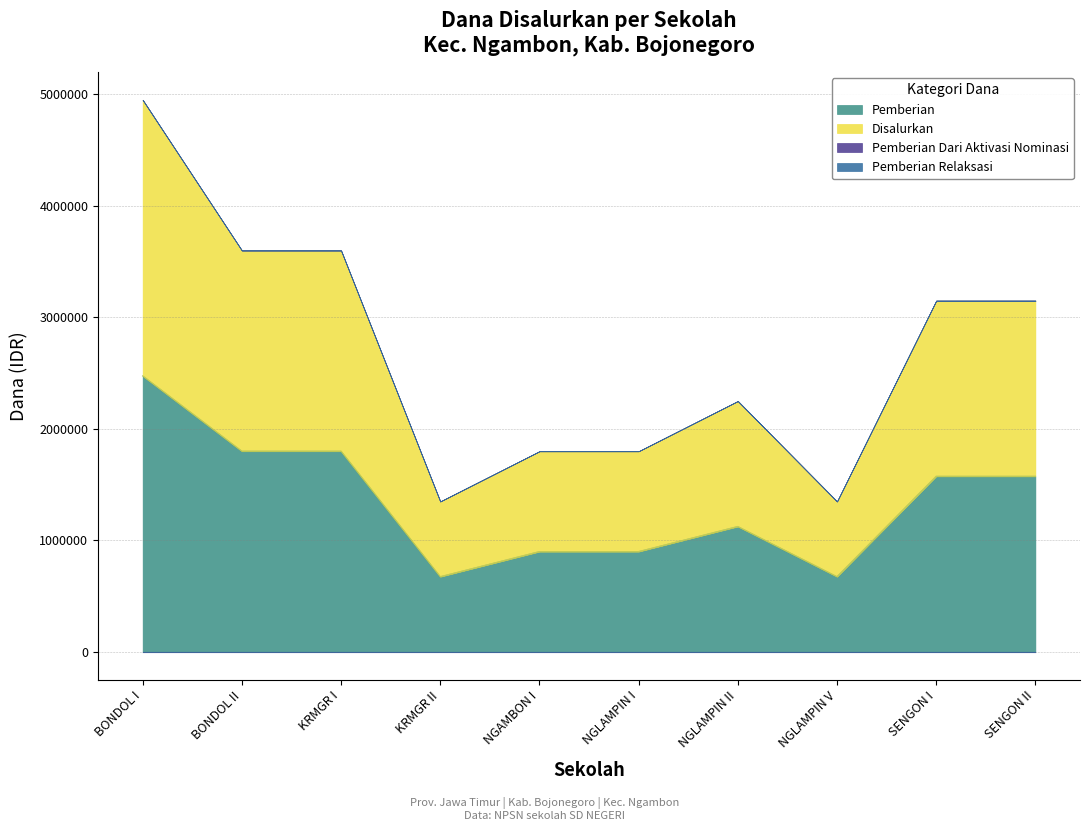

How many values in the Disalurkan series are below 1575000?

5